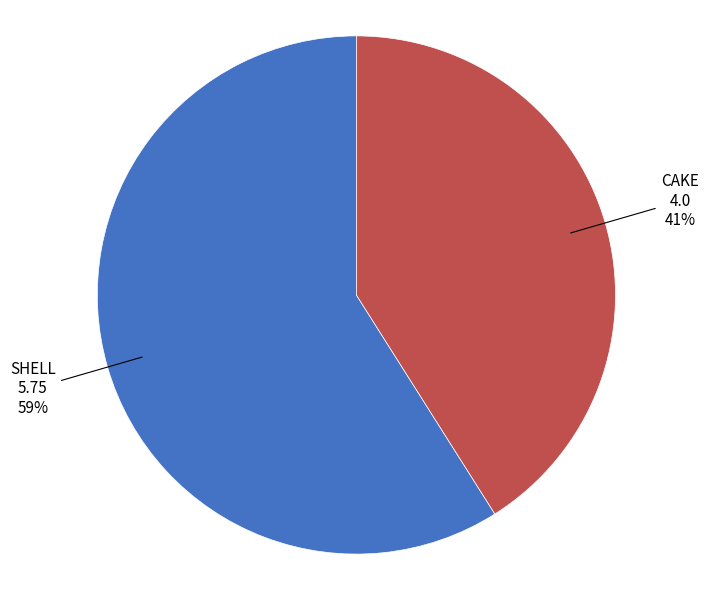

To the nearest percent, what is the difference between the largest and smallest slice percentages?

18%